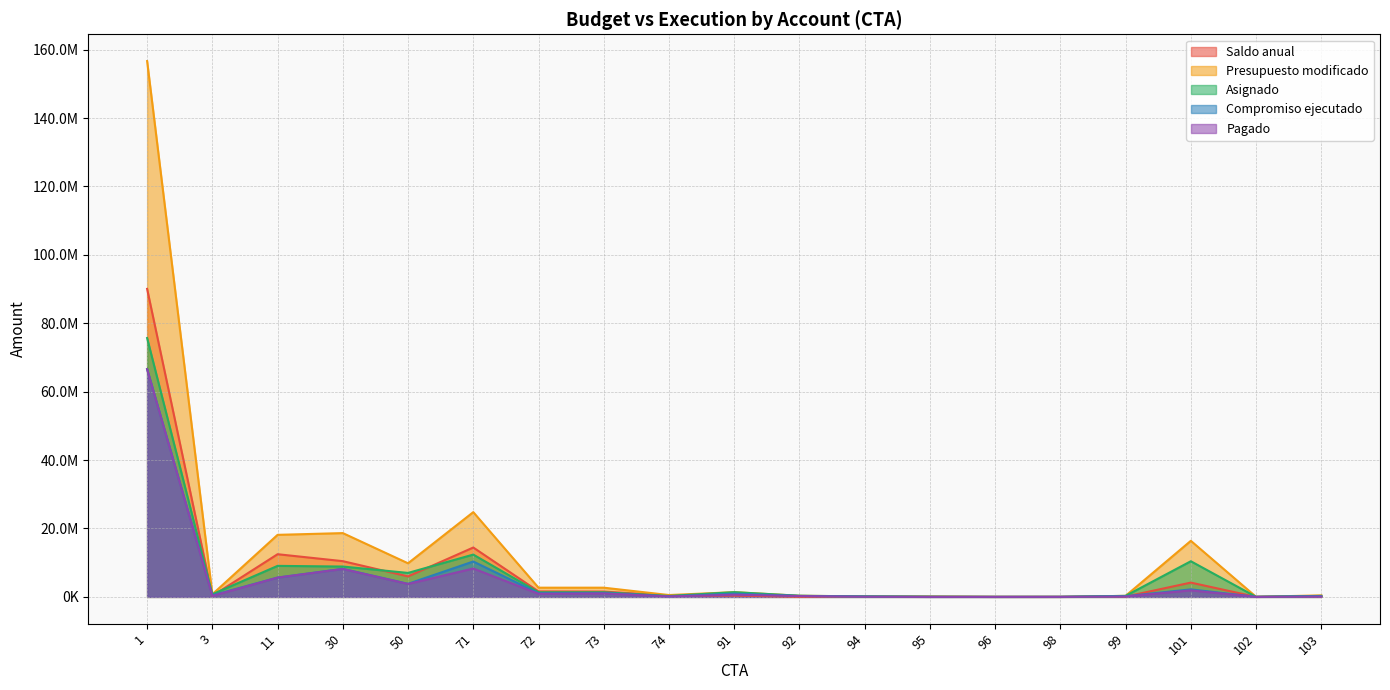

What is the total value across all series at 103?

1229323.0